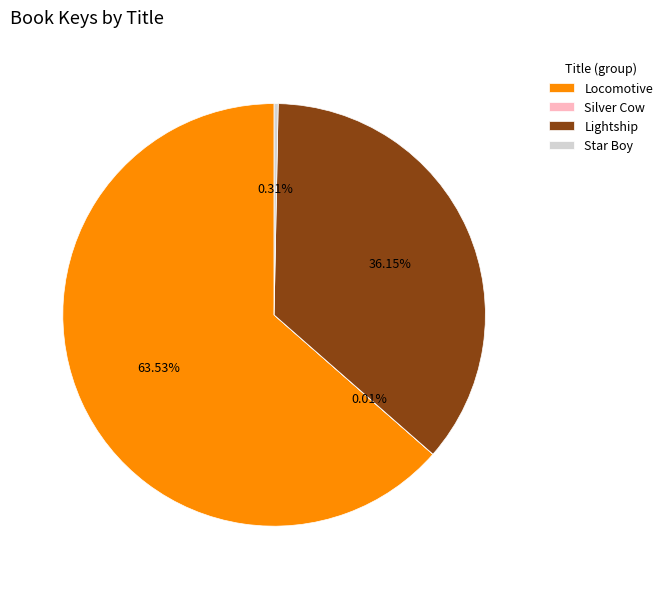

What is the majority slice?

Locomotive